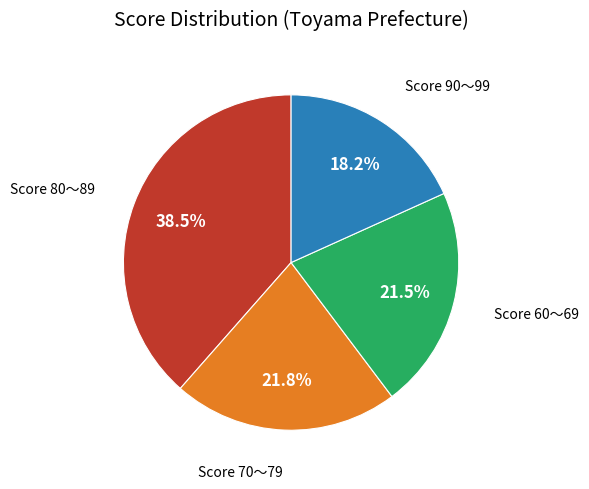

Does any single category account for the majority?

No